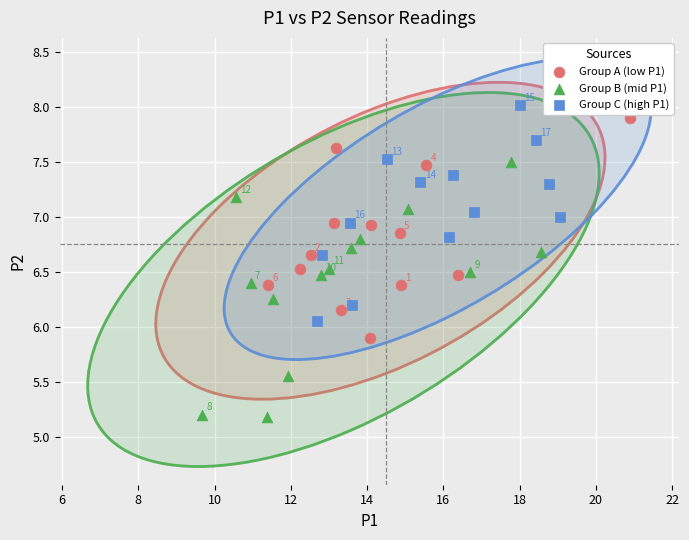

Which series has the largest Y range (max minus min)?

Group B (mid P1)